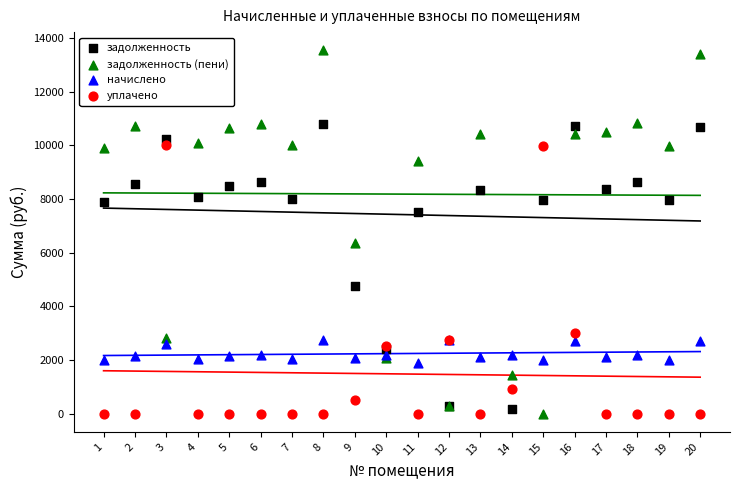

In the задолженность (пени) series, what Y value is closest to 6772?

6345.7